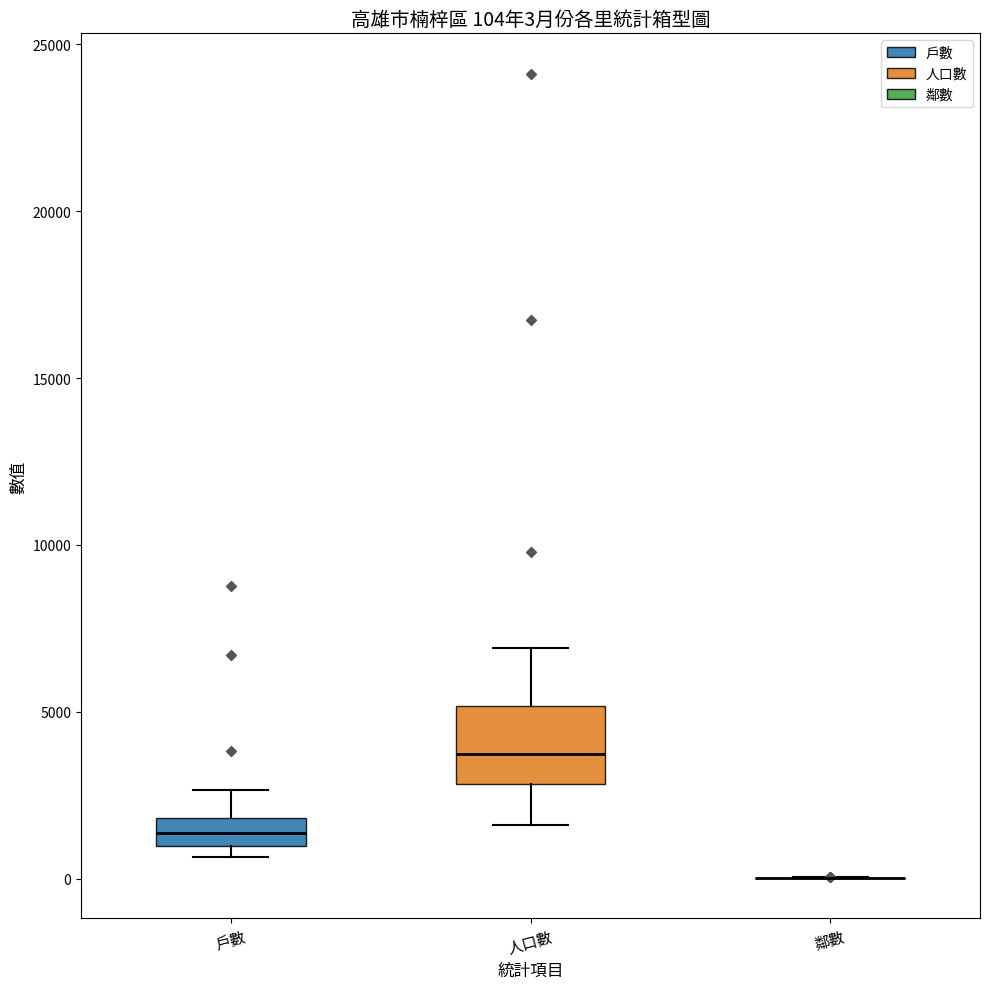

Which box is the tallest, from its lower edge to its upper edge?

人口數